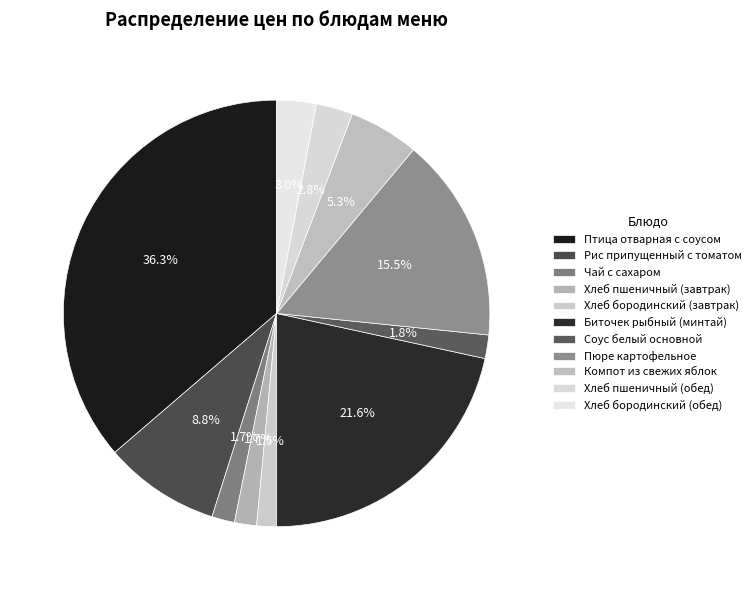

To the nearest percent, what is the combined percentage of Птица отварная с соусом and Пюре картофельное?

52%